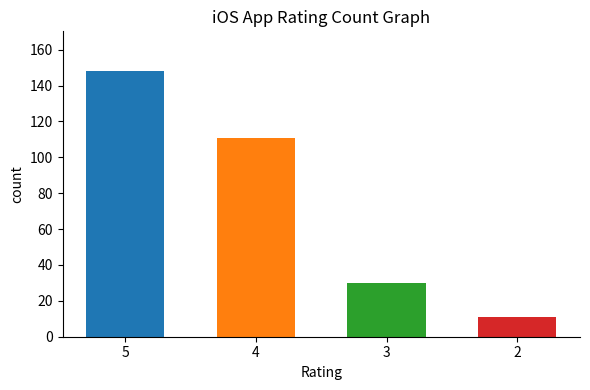

What is the sum of all values?

300